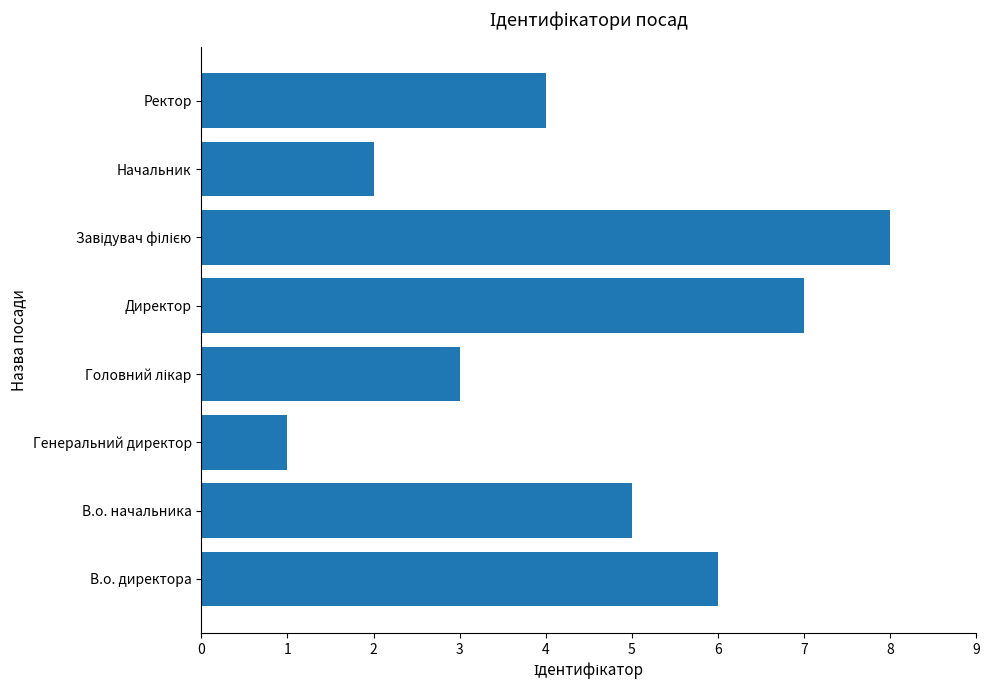

Reading bottom to top, what are all the values shown in this chart?

6	5	1	3	7	8	2	4